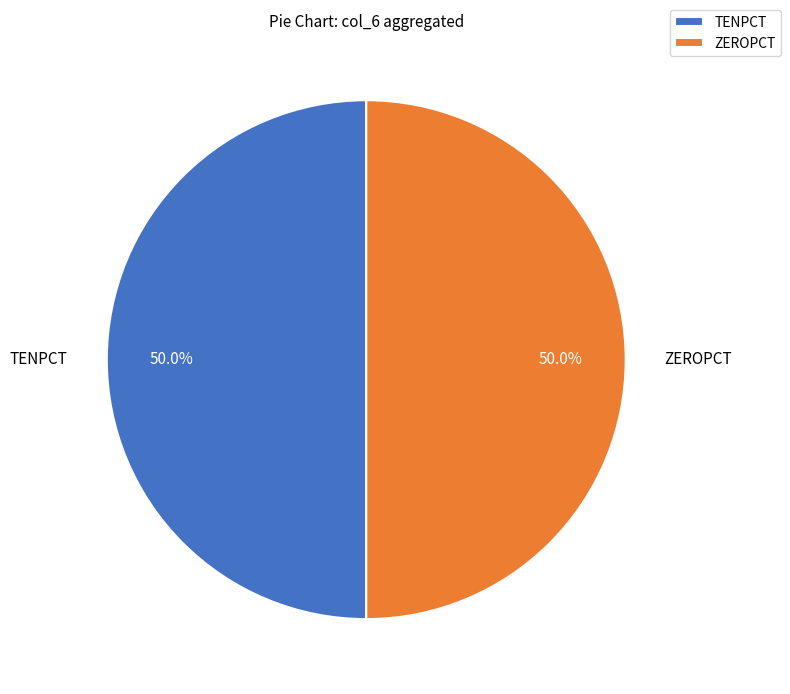

Combined, what portion of the pie is ZEROPCT and TENPCT?

100.0%